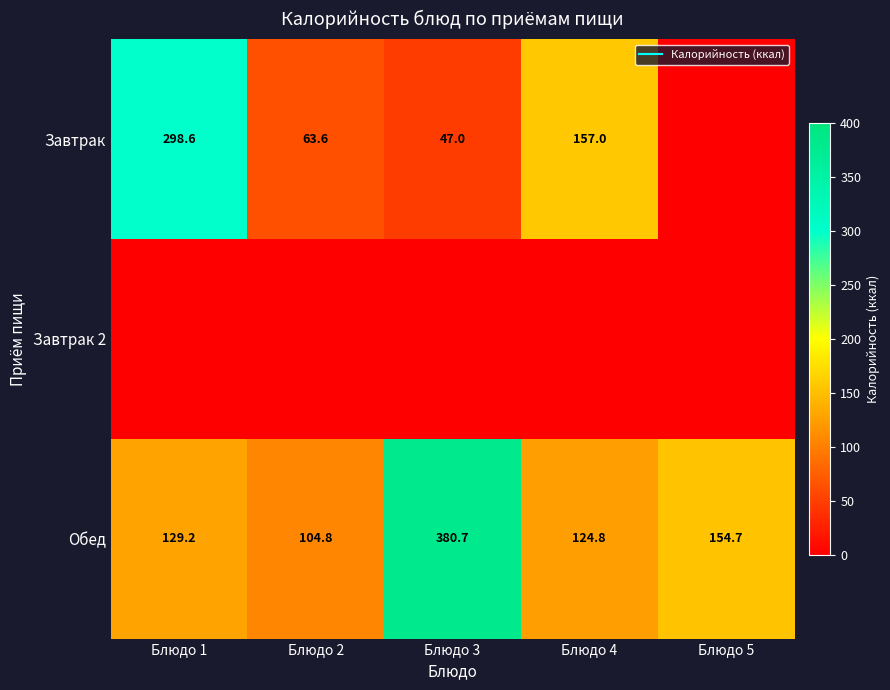

What is the average value of the Обед series?

178.8